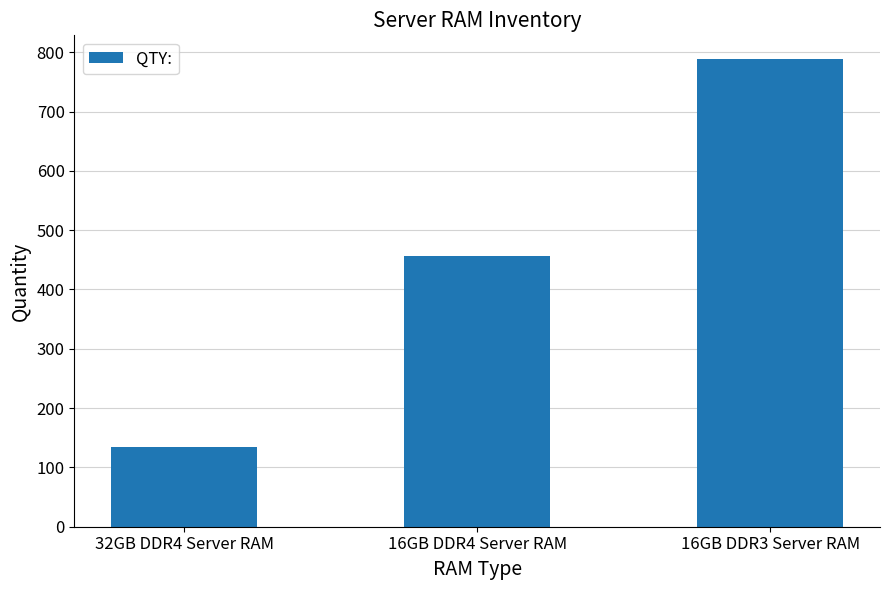

How many bars are there in total?

3